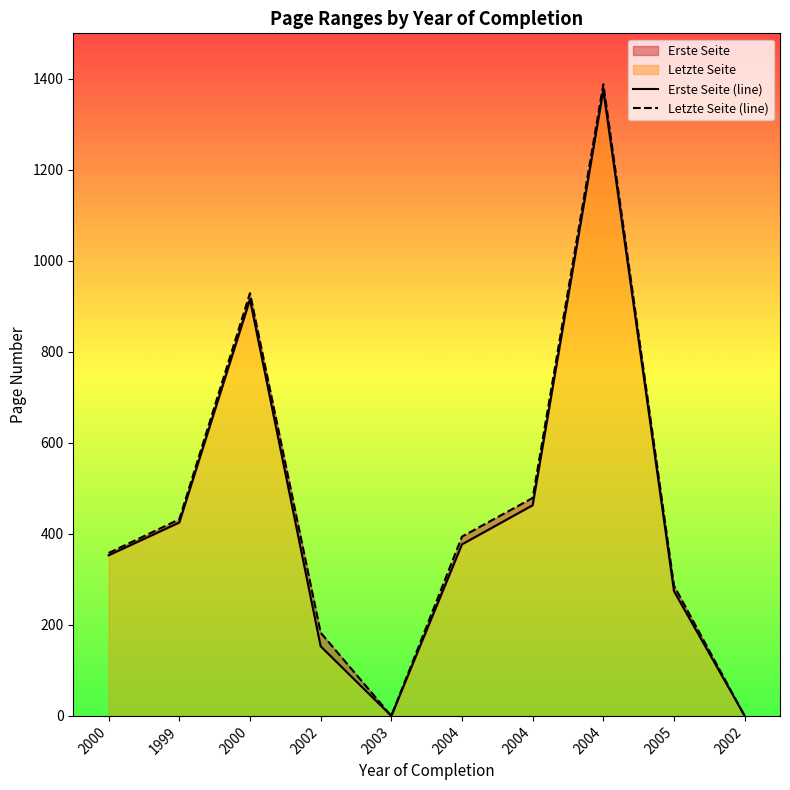

What is the average value of the Letzte Seite (line) series?

445